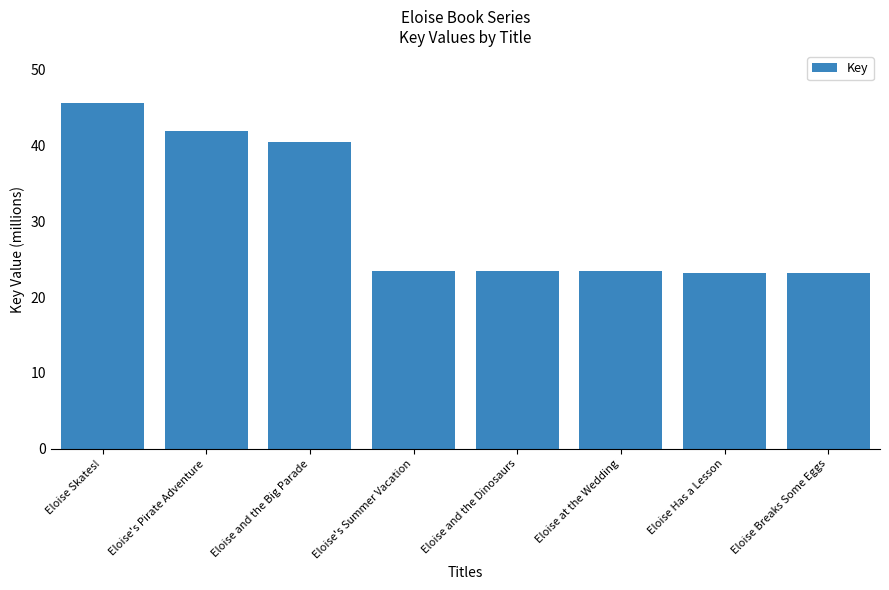

Reading right to left, transcribe all the data shown in this chart.

23.1	23.1	23.4	23.4	23.4	40.4	41.9	45.6